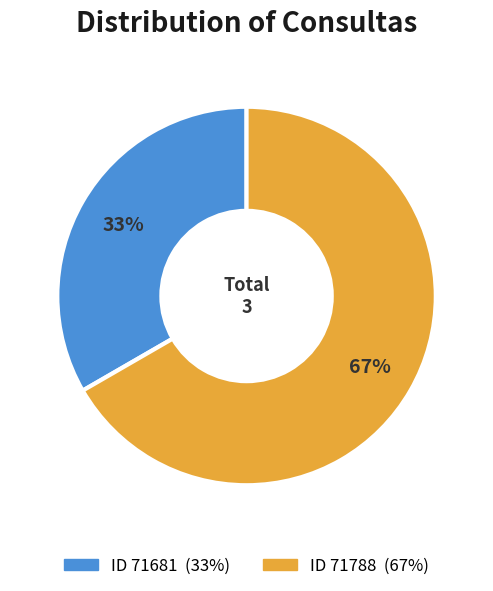

Is there any slice that represents more than half of the pie?

Yes